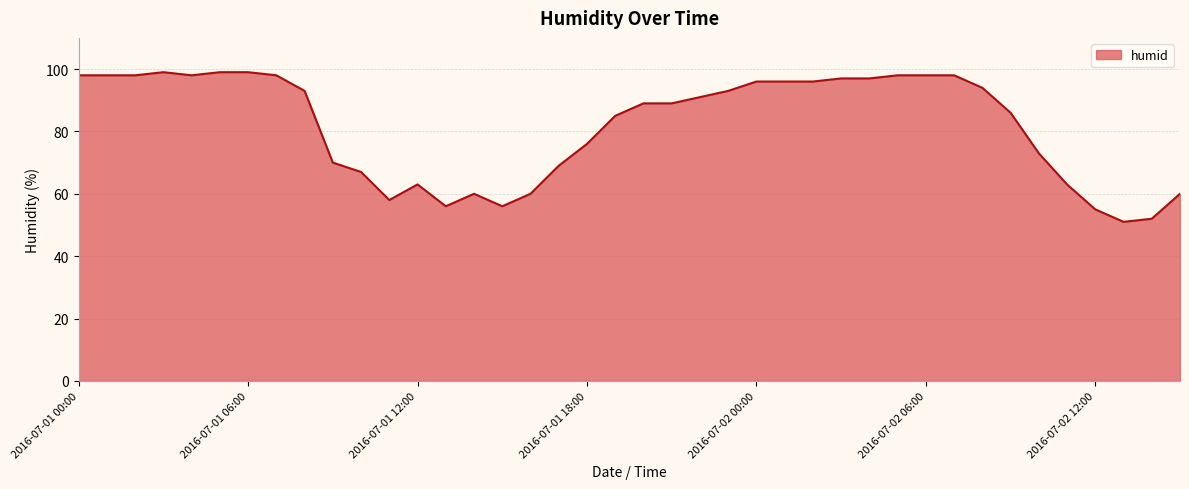

What is the difference between the maximum and minimum values?

48